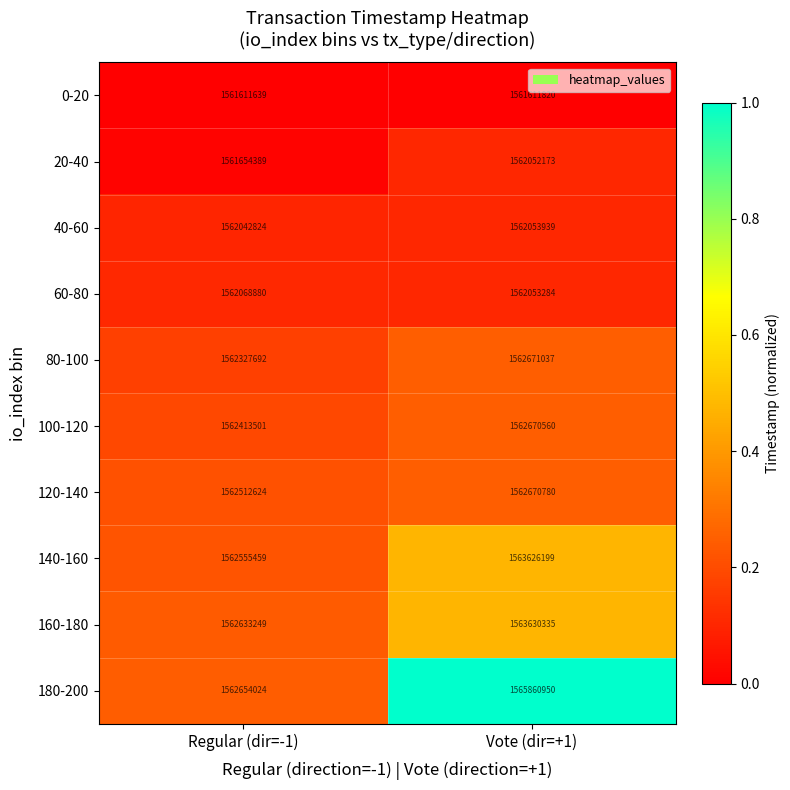

Which series has the largest total across all categories?

180-200